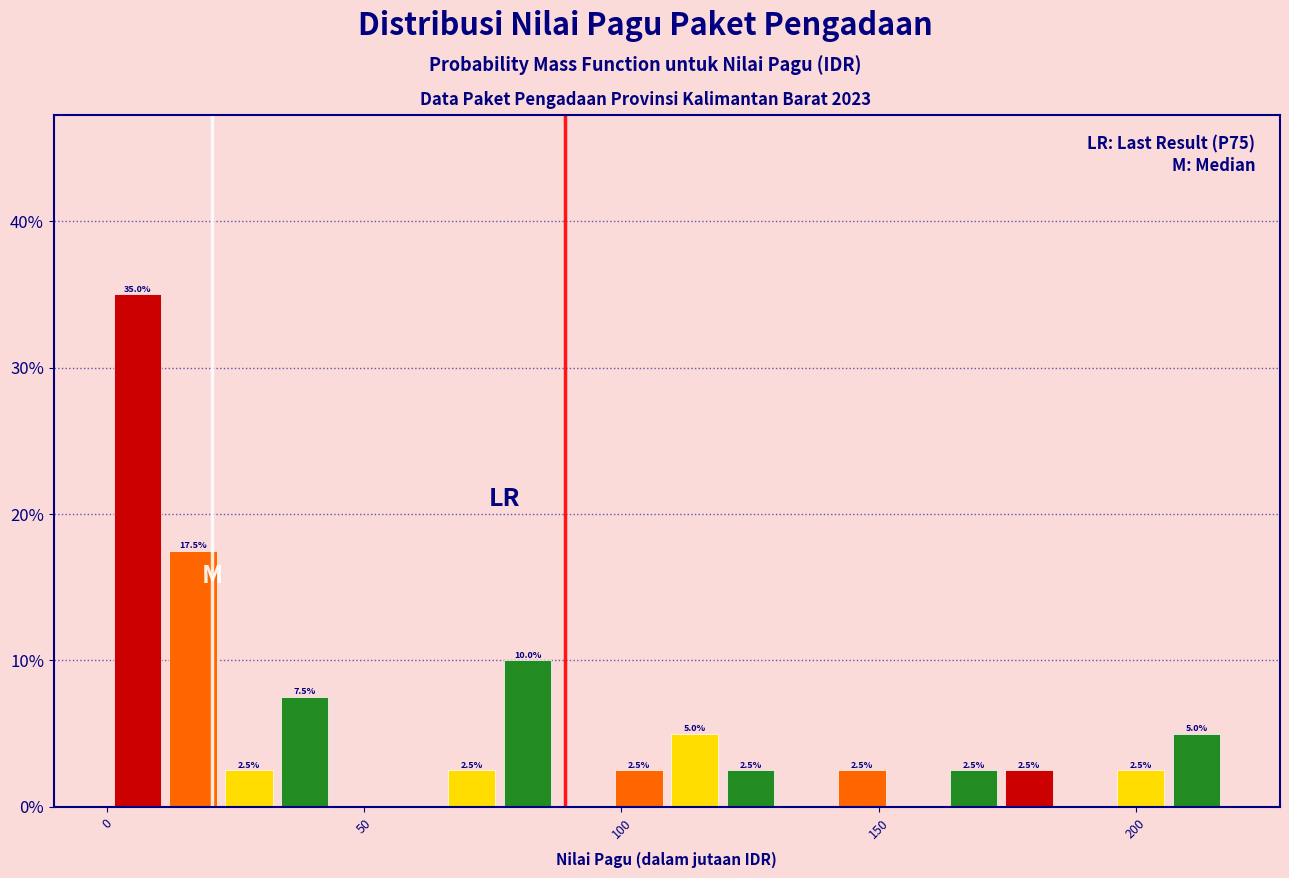

Around what value on the x-axis is the tallest bar? Give the approximate position of its centre, as read against the axis.

5